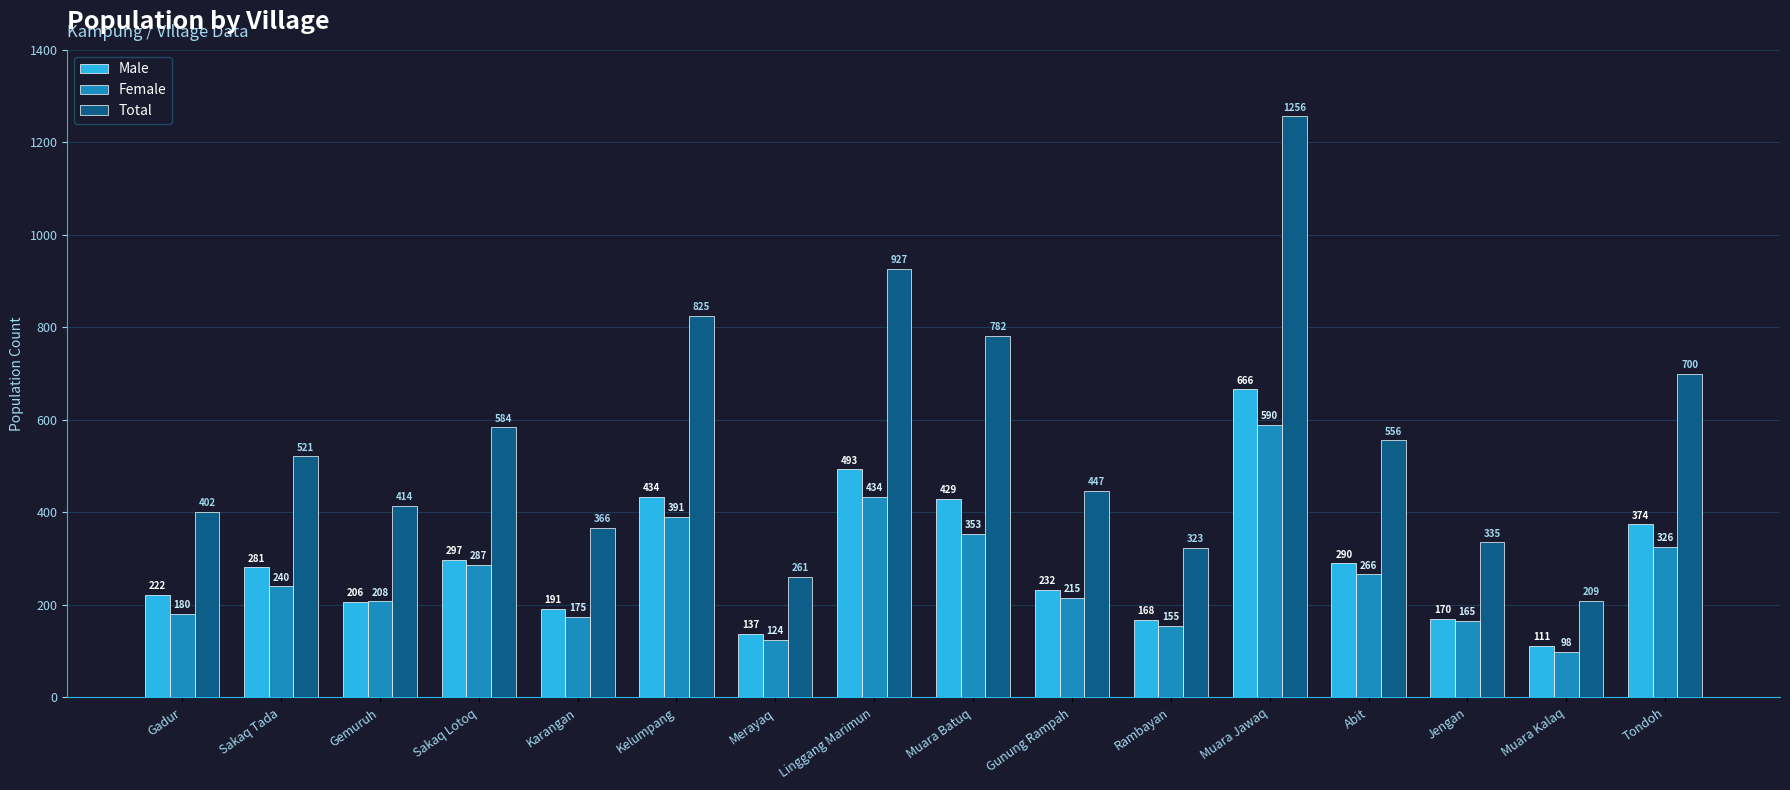

Is the value of Female at Gemuruh greater than the value of Total at Karangan?

No